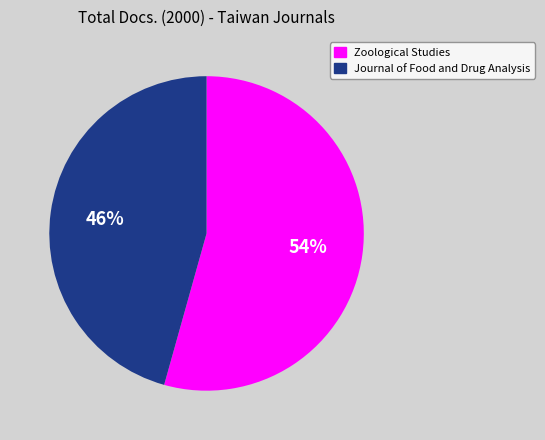

Approximately how many times larger is the value at Zoological Studies compared to Journal of Food and Drug Analysis?

1.2